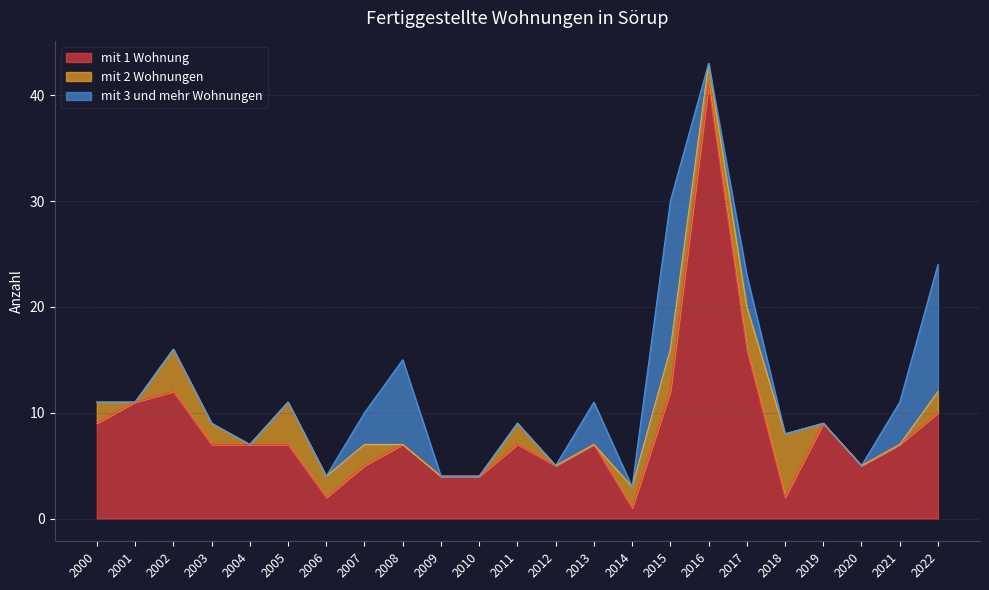

What value does the mit 3 und mehr Wohnungen series have at 2017, to the nearest 5?

5